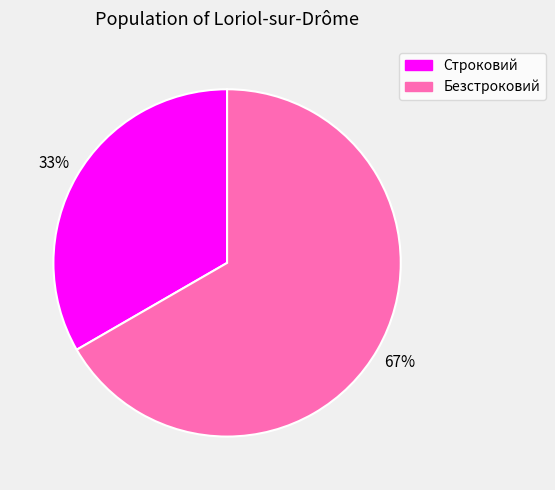

Is the sum of Строковий and Безстроковий greater than half?

Yes